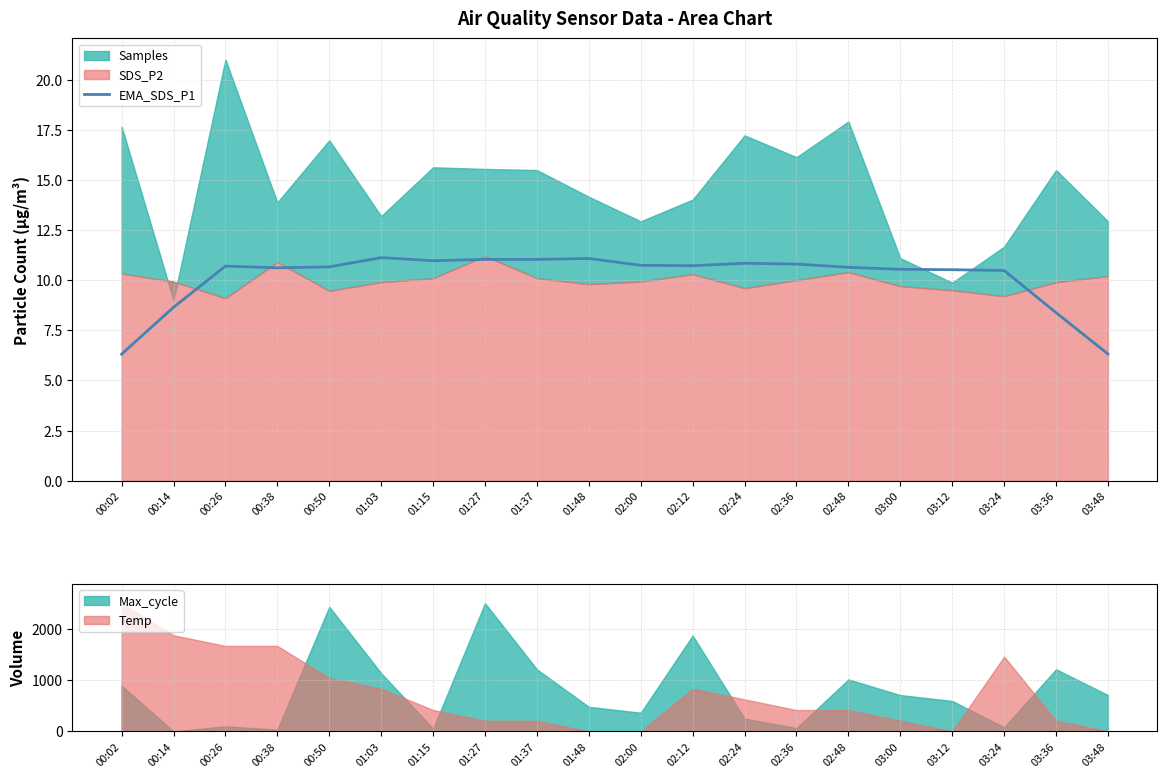

Is it true that EMA_SDS_P1 equals 3.2 at 01:48?

False